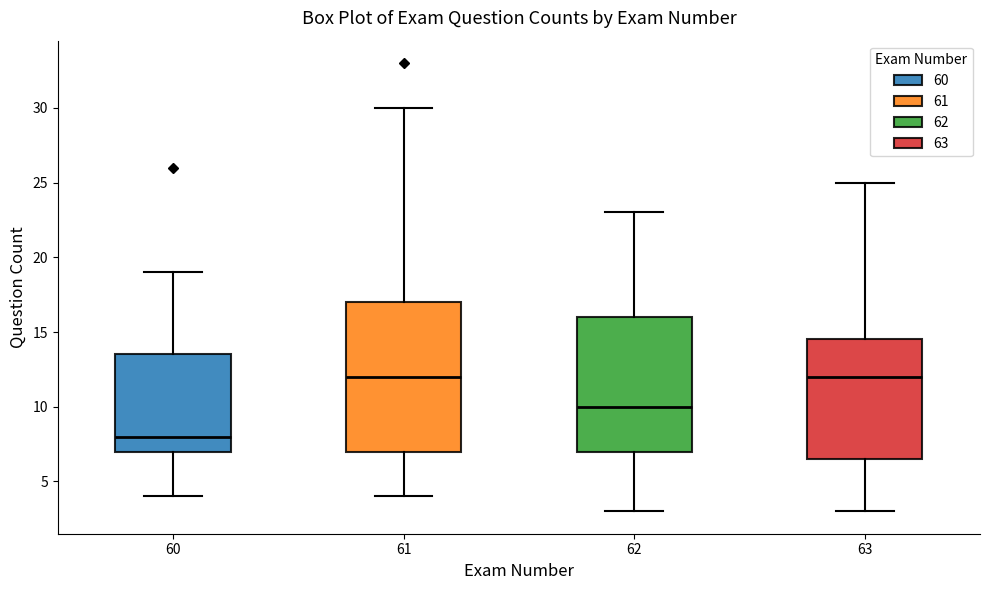

Reading left to right, read every box against the y-axis: the position of its median line, the range the box covers, and the ends of its whiskers. The values are not printed on the chart, so give them approximately, as read against the axis.

60: median 8.0, box 7.0 to 13.5, whiskers 4.0 to 19.0
61: median 12.0, box 7.0 to 17.0, whiskers 4.0 to 30.0
62: median 10.0, box 7.0 to 16.0, whiskers 3.0 to 23.0
63: median 12.0, box 6.5 to 14.5, whiskers 3.0 to 25.0